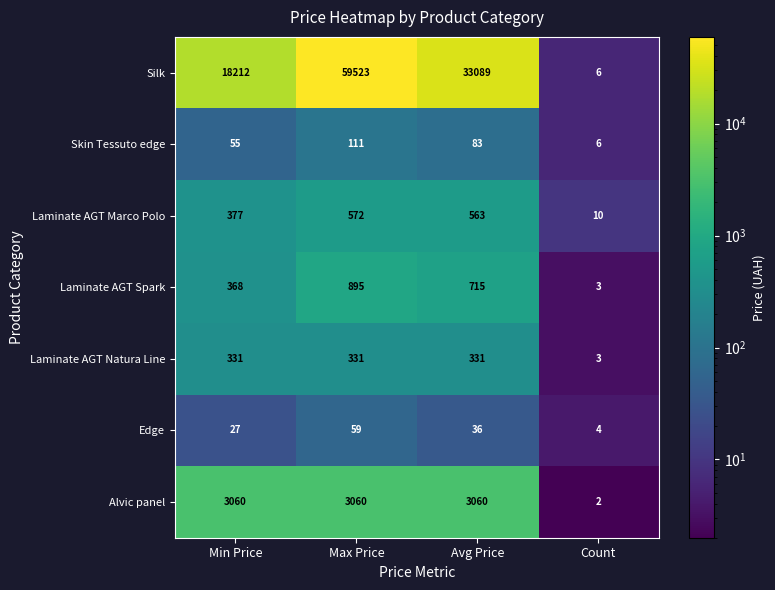

Reading left to right, extract all data points from this chart.

Silk: Min Price=18212	Max Price=59523	Avg Price=33089	Count=6
Skin Tessuto edge: Min Price=55	Max Price=111	Avg Price=83	Count=6
Laminate AGT Marco Polo: Min Price=377	Max Price=572	Avg Price=563	Count=10
Laminate AGT Spark: Min Price=368	Max Price=895	Avg Price=715	Count=3
Laminate AGT Natura Line: Min Price=331	Max Price=331	Avg Price=331	Count=3
Edge: Min Price=27	Max Price=59	Avg Price=36	Count=4
Alvic panel: Min Price=3060	Max Price=3060	Avg Price=3060	Count=2